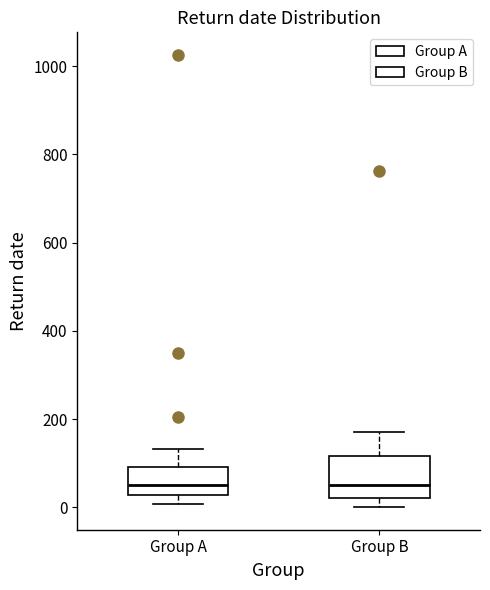

Comparing the boxes themselves (not the whiskers), which one is the tallest?

Group B